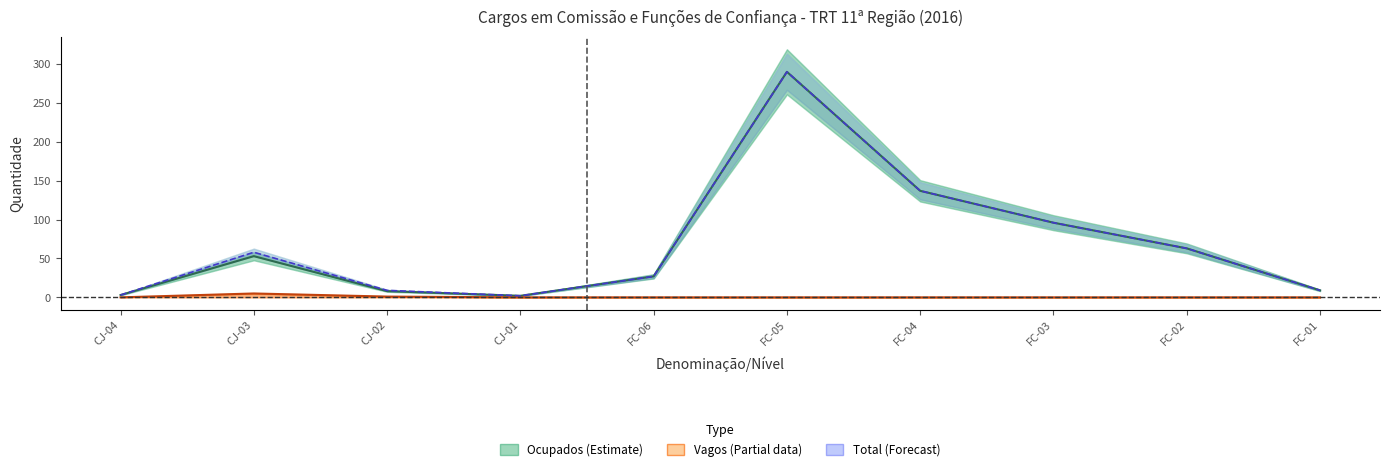

The Total series shows 99 at FC-02. True or false?

False